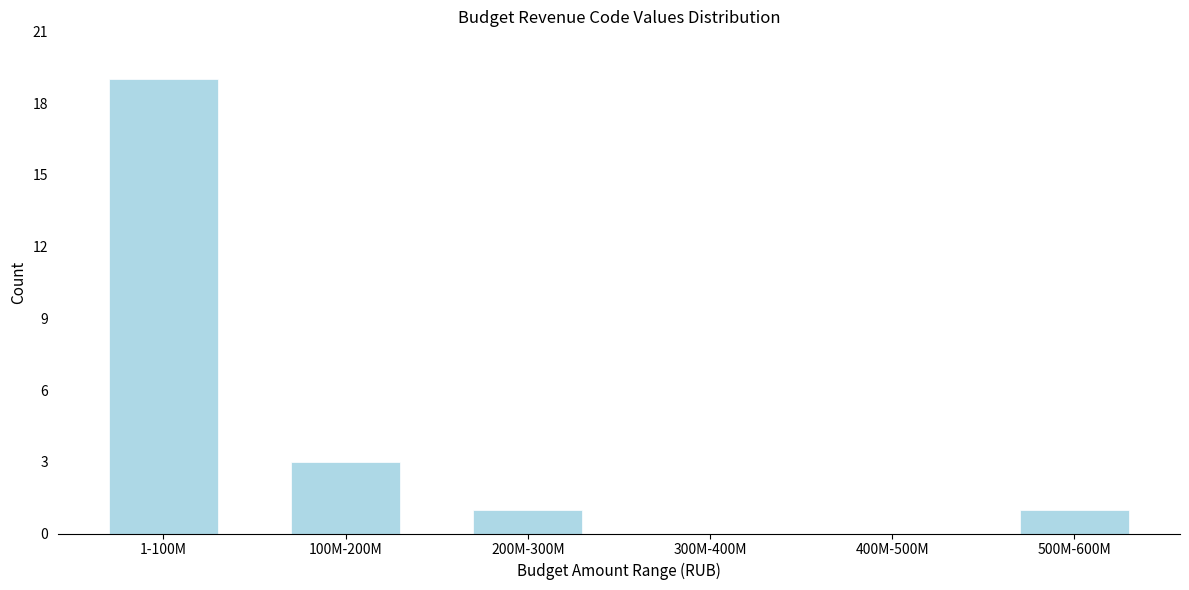

Reading right to left, extract all data points from this chart.

500M-600M=1	400M-500M=0	300M-400M=0	200M-300M=1	100M-200M=3	1-100M=19